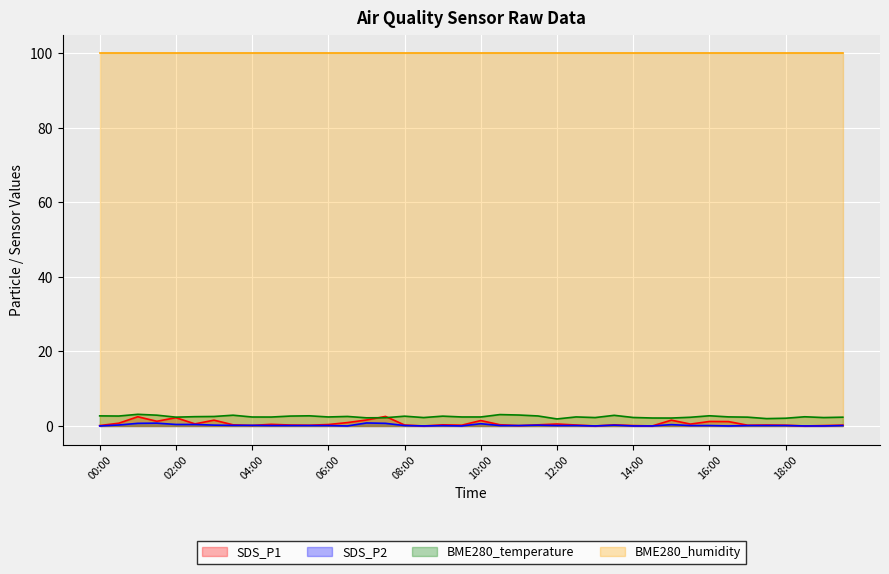

What is the label of the 21st point from the right?

09:30